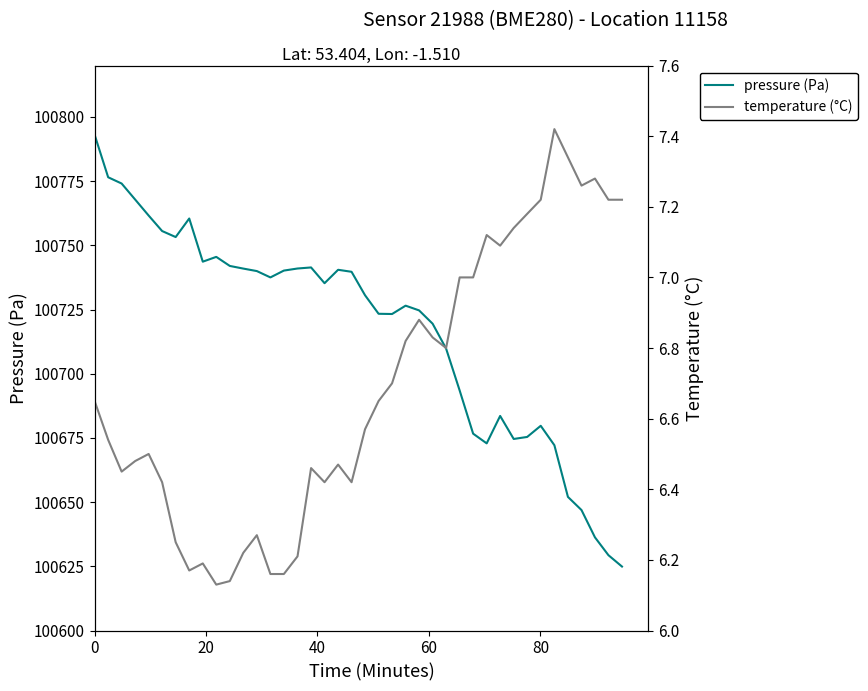

True or false: pressure (Pa) and temperature (°C) cross at least once.

False